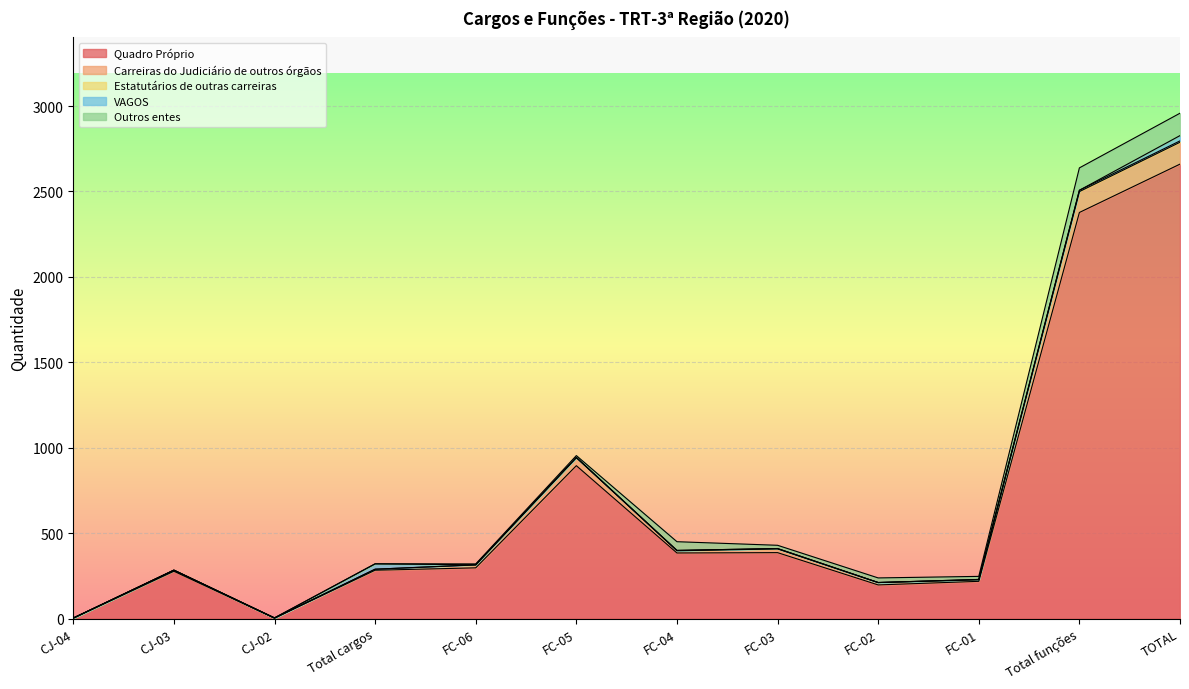

The Carreiras do Judiciário de outros órgãos series shows 24 at FC-02. True or false?

False